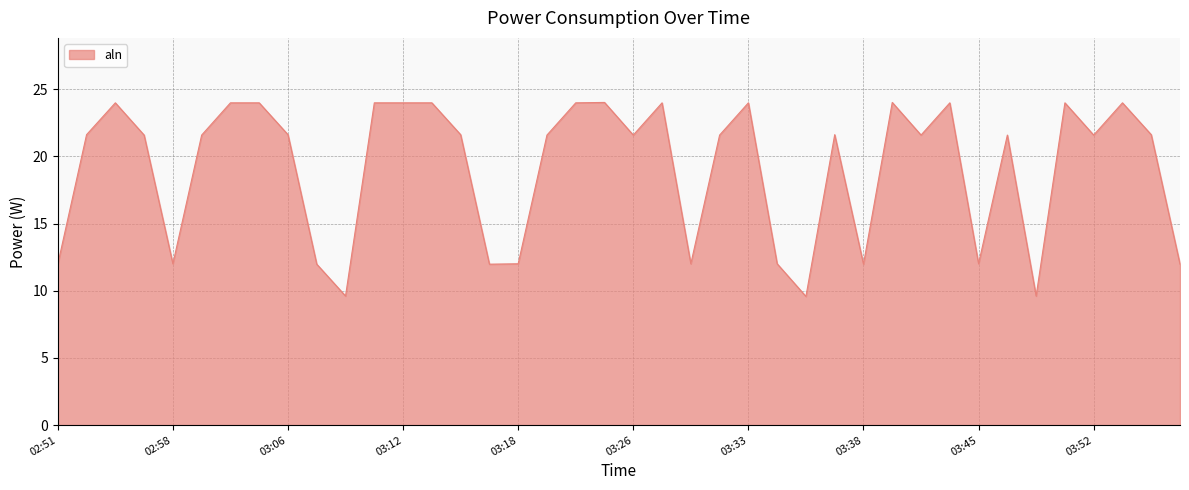

Does the chart have visible grid lines?

Yes